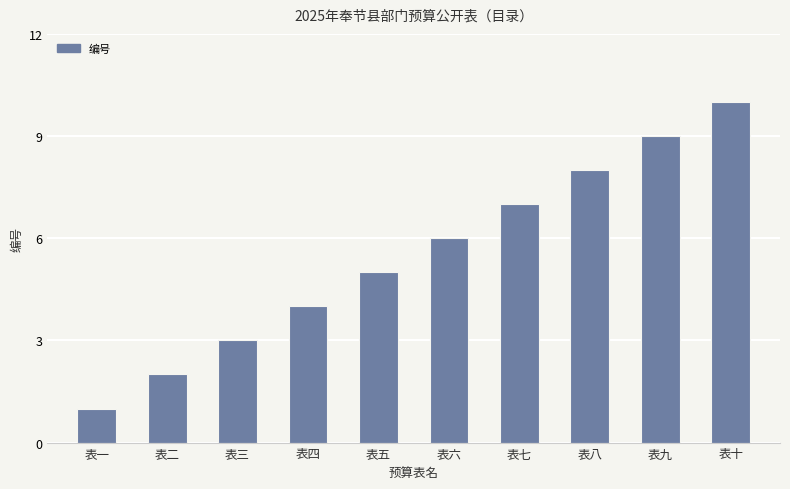

Which category has the lowest value across all series?

表一